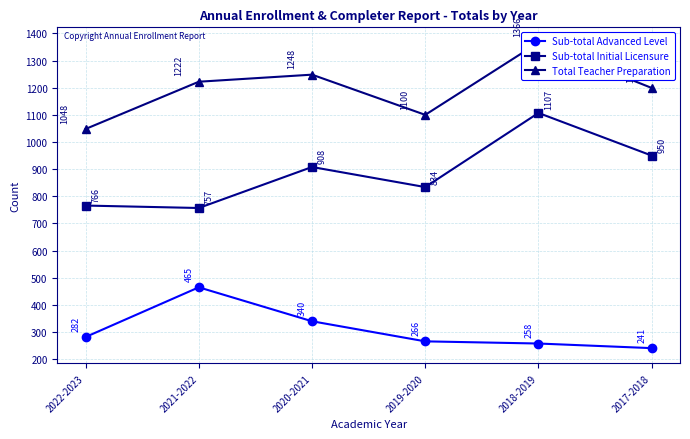

Which category has the lowest value across all series?

2017-2018